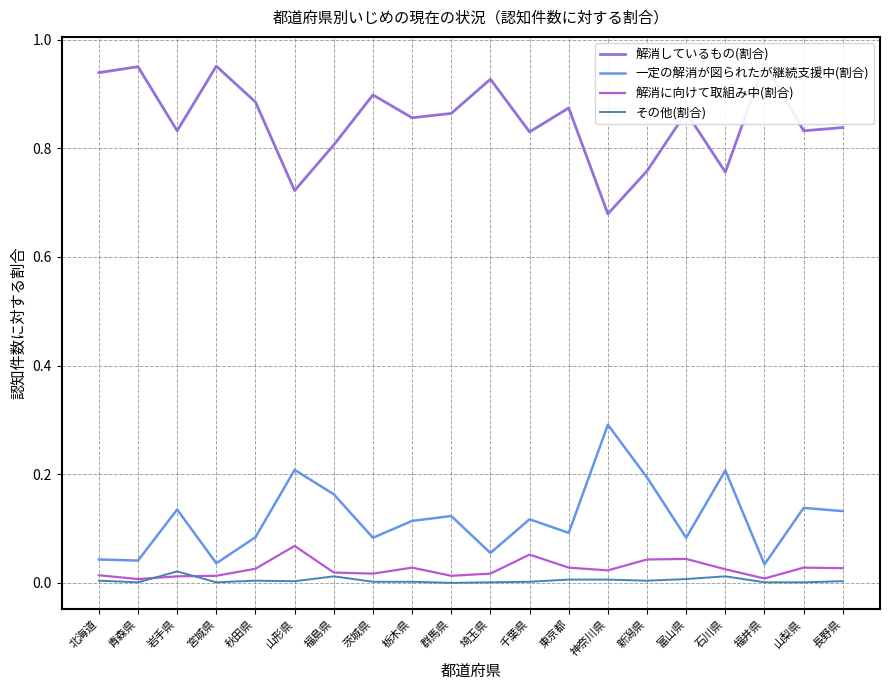

Is the value of その他(割合) at 栃木県 greater than the value of 一定の解消が図られたが継続支援中(割合) at 長野県?

No